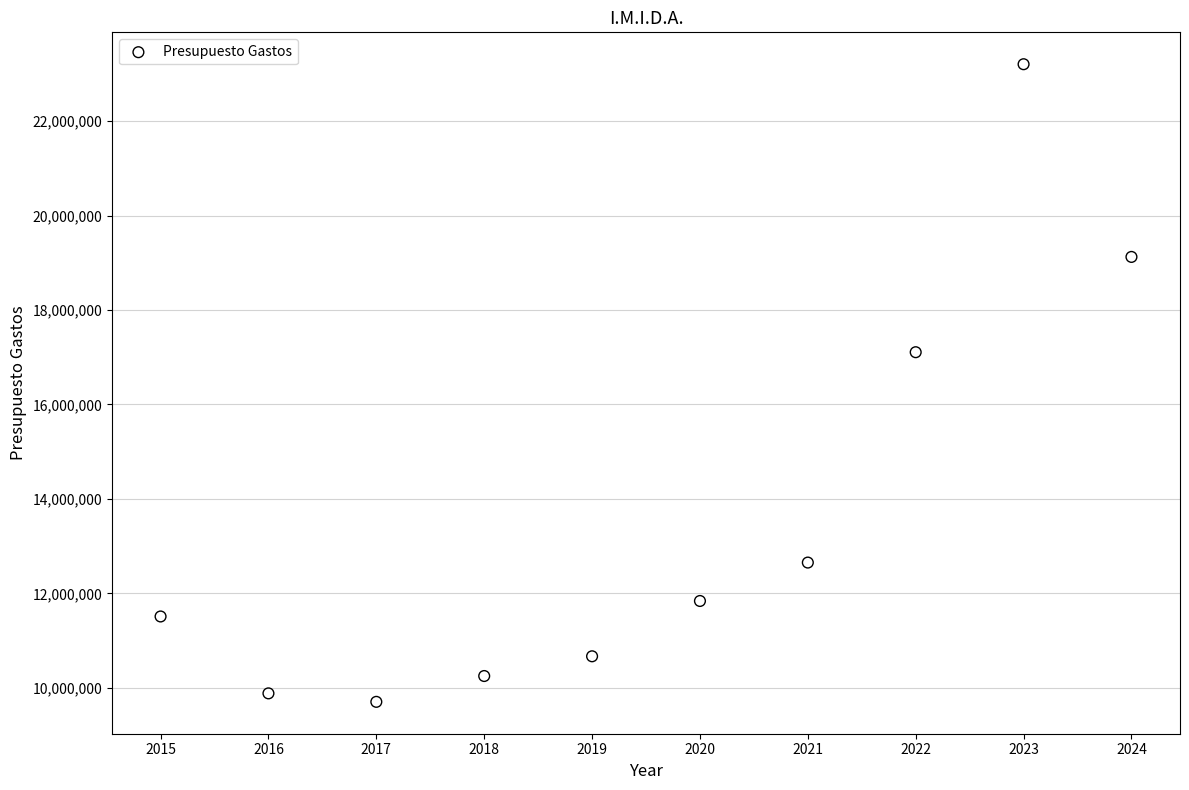

What Y value in the scatter plot is closest to 16454333?

17107017